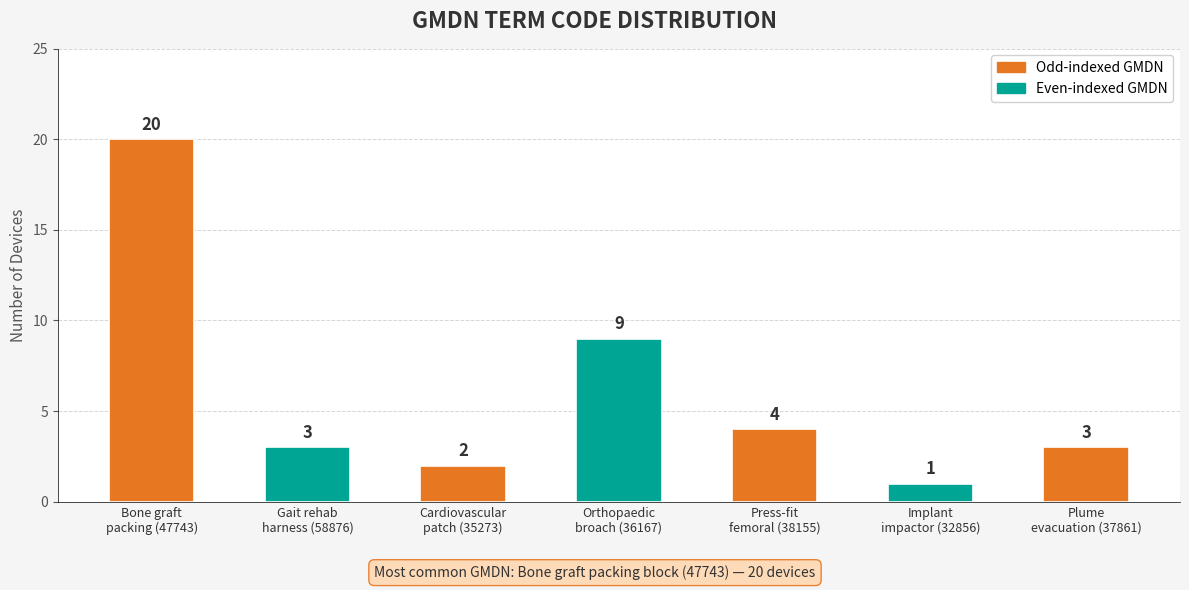

Which category has the lowest value across all series?

Implant
impactor (32856)